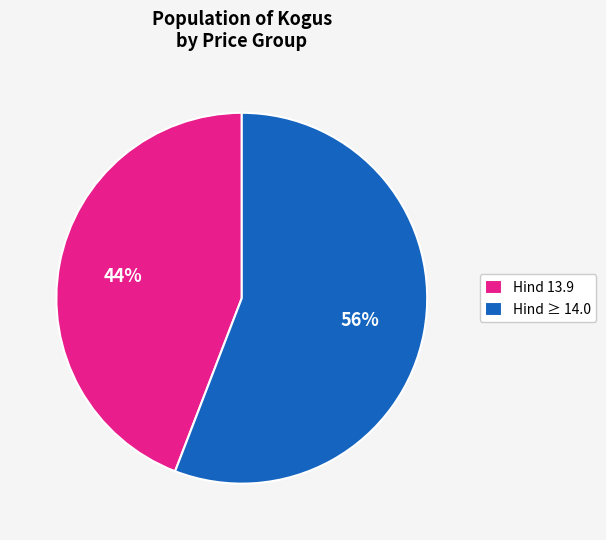

Is it true that Hind 13.9 is 44% of the pie?

True